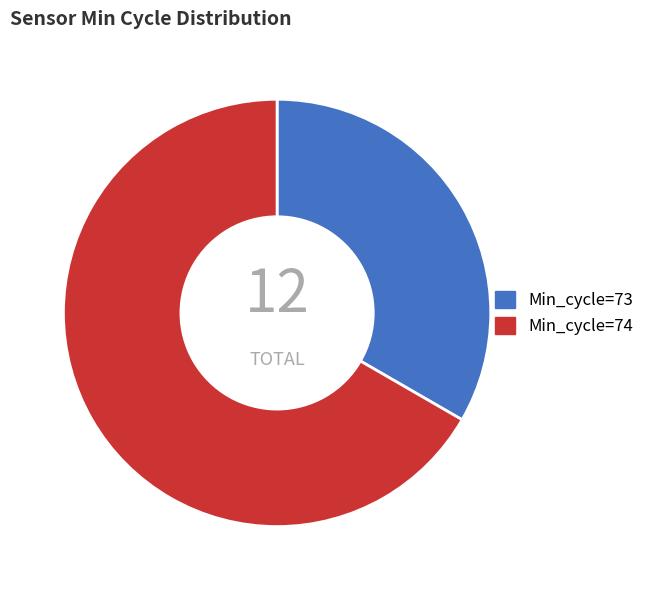

Rank the categories by value from lowest to highest.

Min_cycle=73, Min_cycle=74